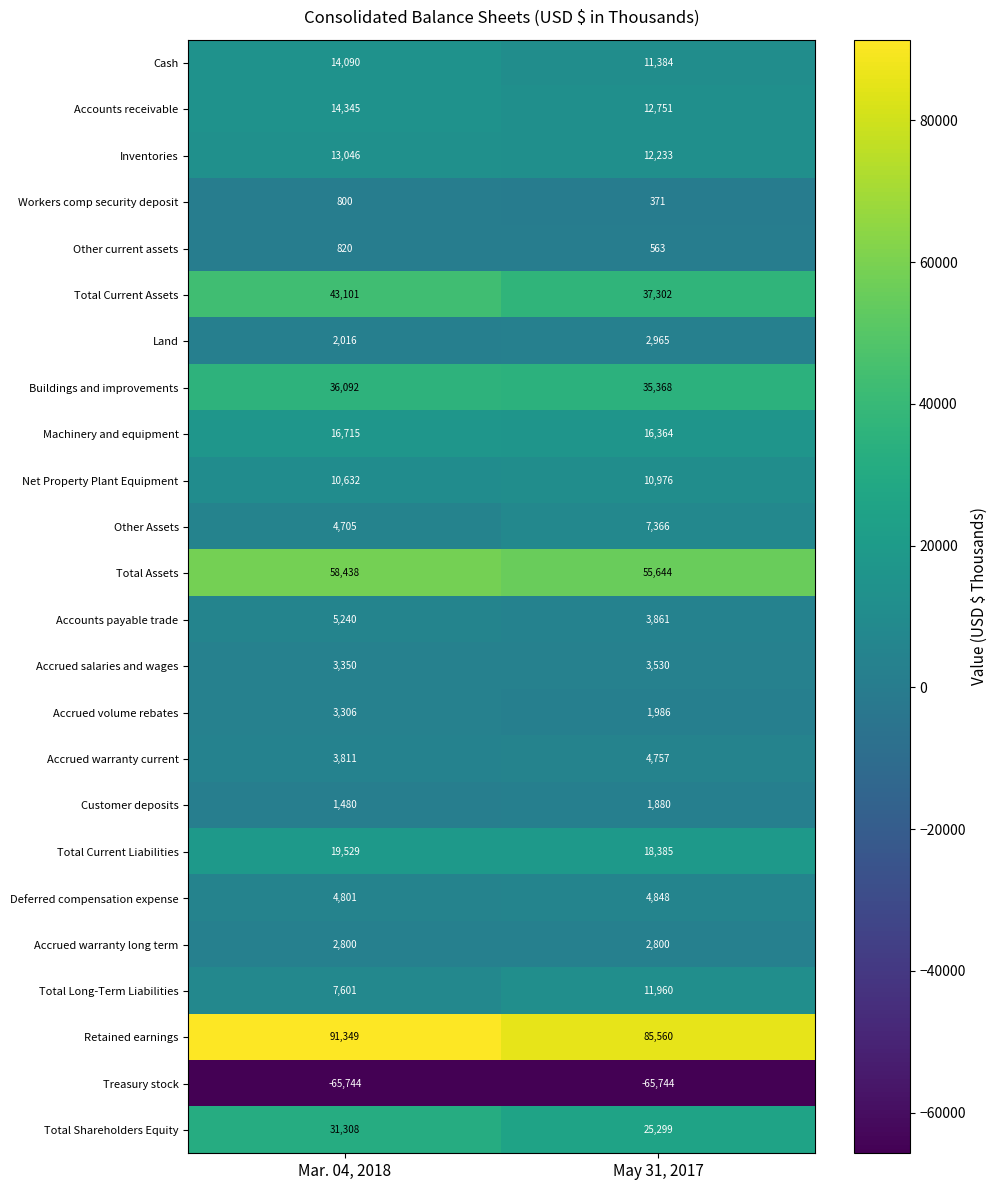

What is the difference between the Net Property Plant Equipment values at May 31, 2017 and Mar. 04, 2018?

344